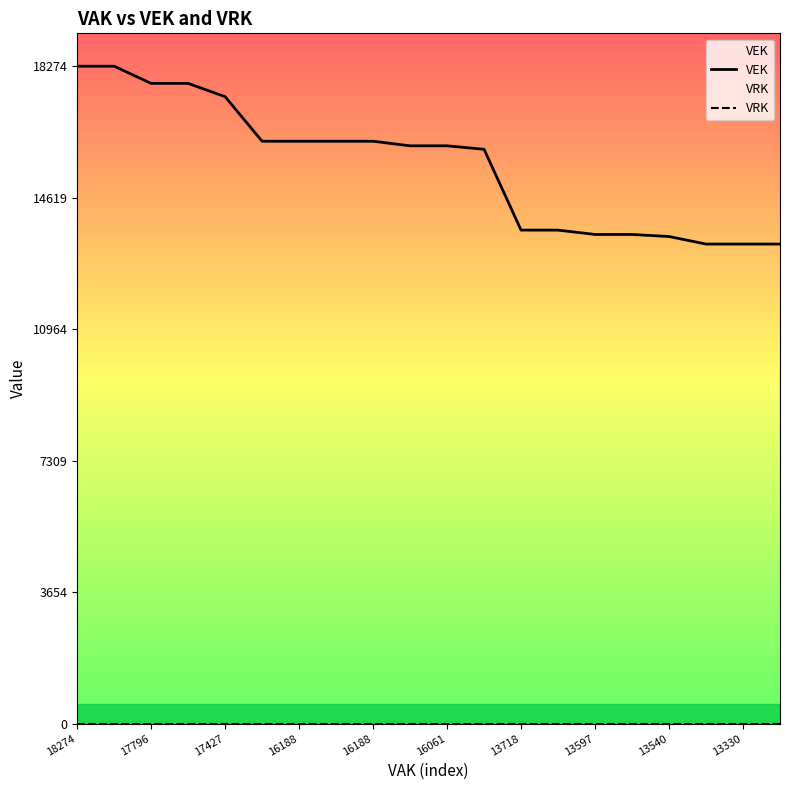

Does the chart display data point markers on the line(s)?

No